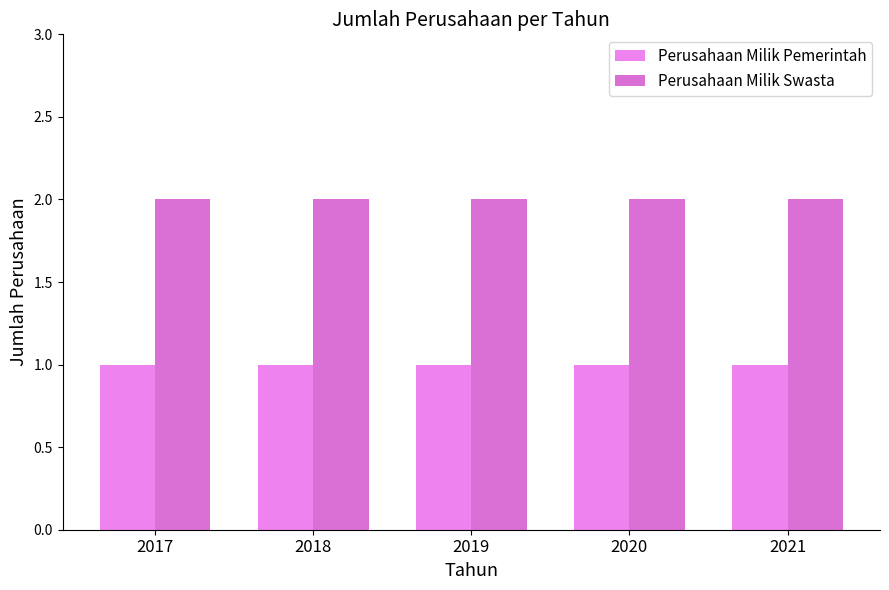

Is the value of Perusahaan Milik Swasta at 2021 greater than the value of Perusahaan Milik Pemerintah at 2019?

Yes